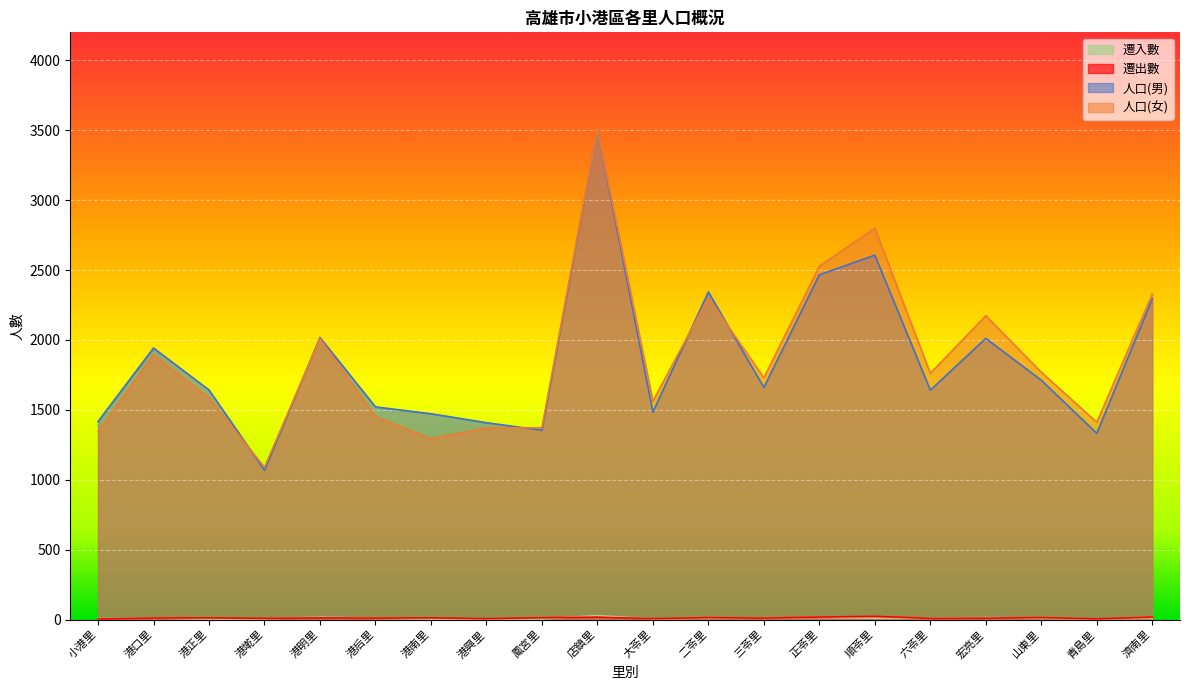

Reading right to left, what are all the values shown in this chart?

人口(男): 2295	1332	1712	2011	1641	2606	2466	1660	2343	1484	3506	1354	1408	1472	1521	2017	1068	1642	1942	1416
人口(女): 2327	1411	1769	2173	1761	2799	2527	1729	2302	1562	3509	1372	1371	1294	1451	2009	1089	1585	1892	1343
遷入數: 10	5	9	14	9	10	15	10	11	4	28	5	4	4	9	17	5	4	11	7
遷出數: 17	5	14	10	8	23	18	10	14	6	17	13	6	12	10	12	8	12	11	4